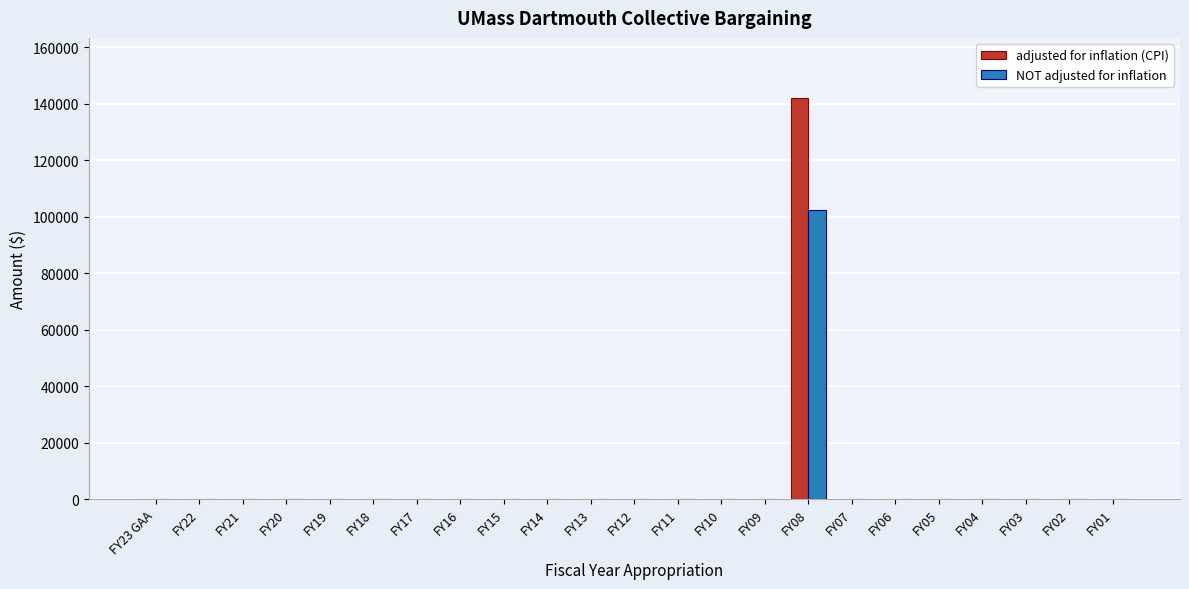

Which label corresponds to the largest value in the chart?

FY08